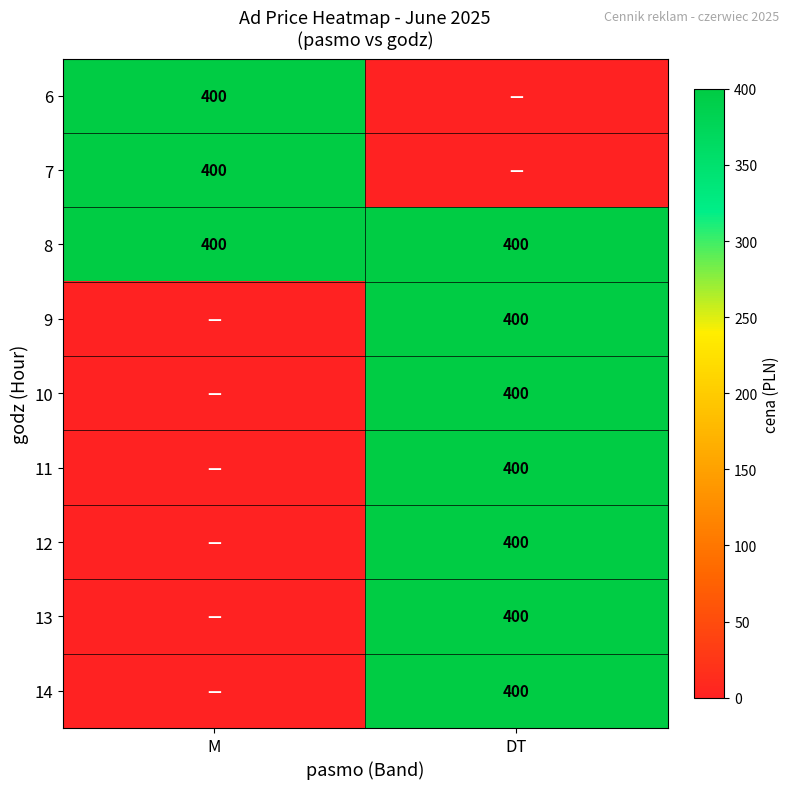

What is the maximum value shown in the chart?

400